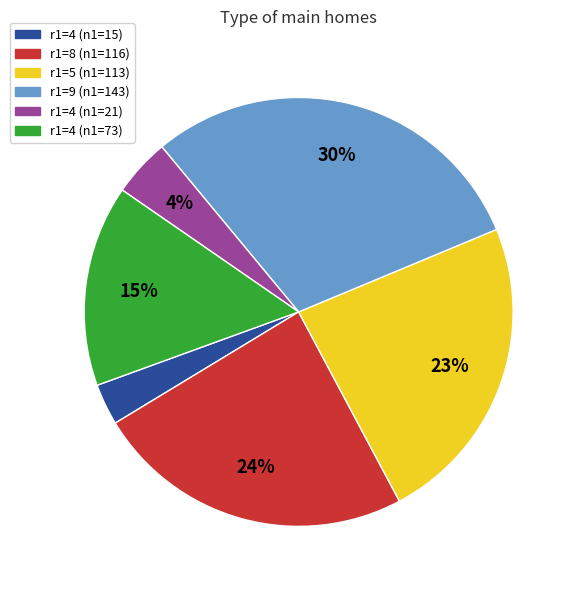

To the nearest percent, what is the difference between the largest and smallest slice percentages?

27%